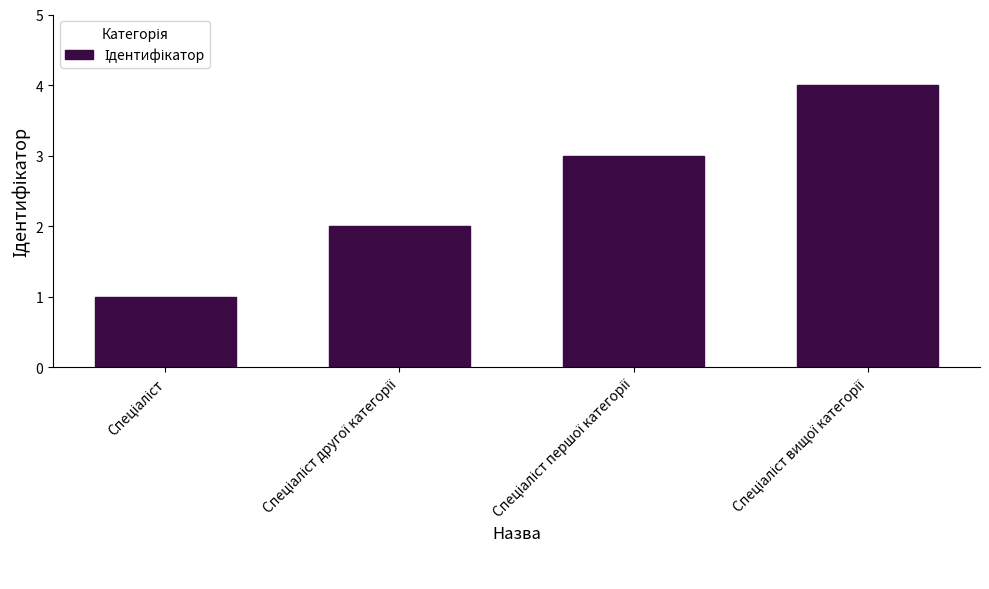

What is the greatest value displayed?

4